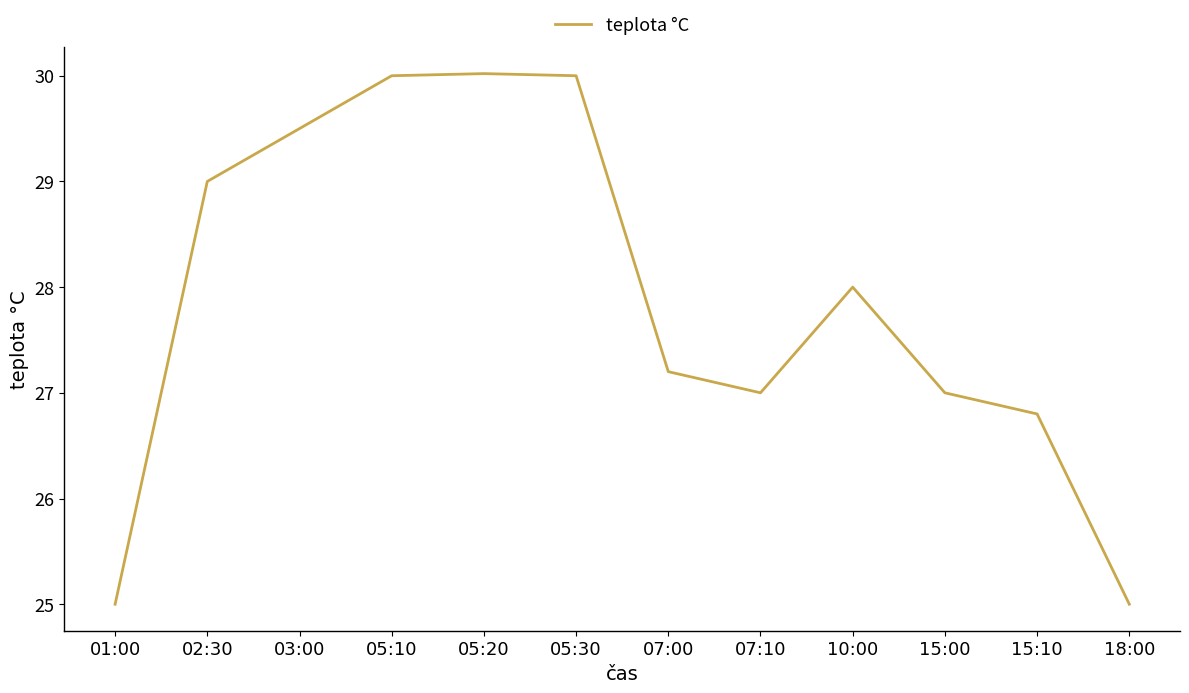

Reading right to left, what are all the values shown in this chart?

18:00=25.0	15:10=26.8	15:00=27.0	10:00=28.0	07:10=27.0	07:00=27.2	05:30=30.0	05:20=30.0	05:10=30.0	03:00=29.5	02:30=29.0	01:00=25.0